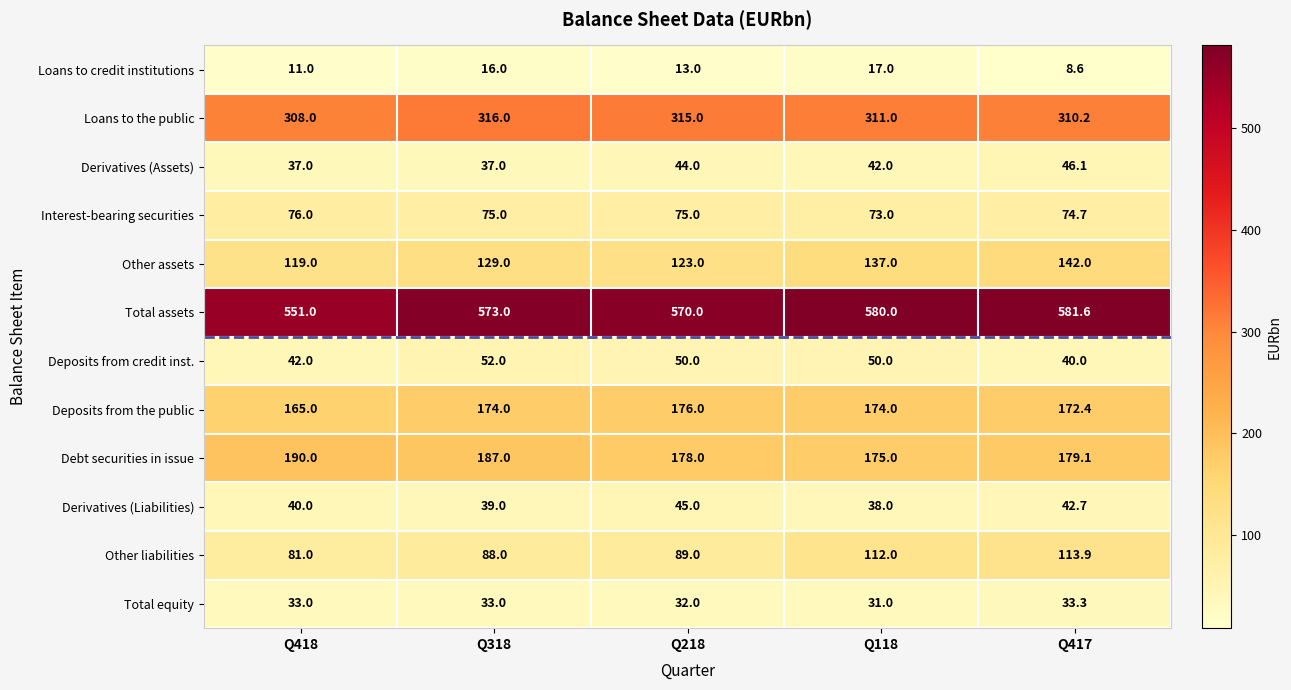

What is the sum of the Deposits from credit inst. values at Q417 and Q218?

90.0